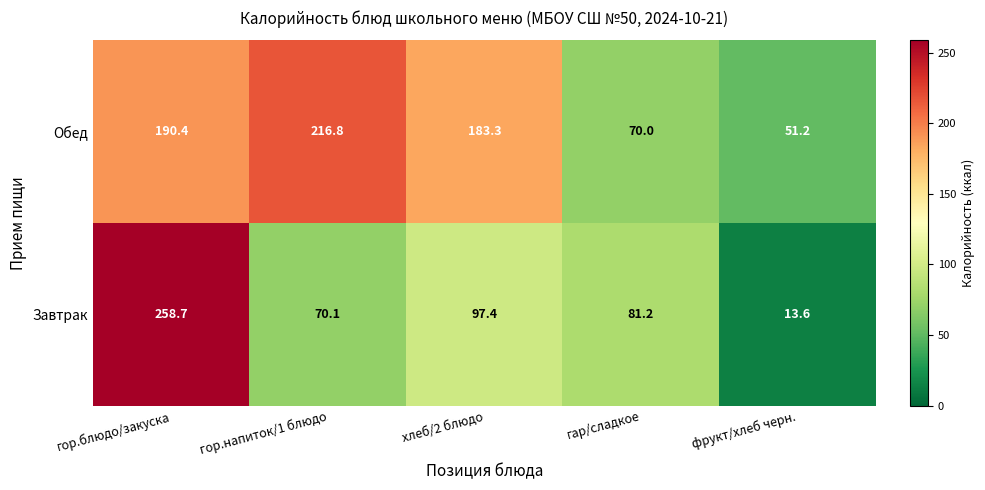

List the series in order of their overall mean, highest first.

Обед, Завтрак